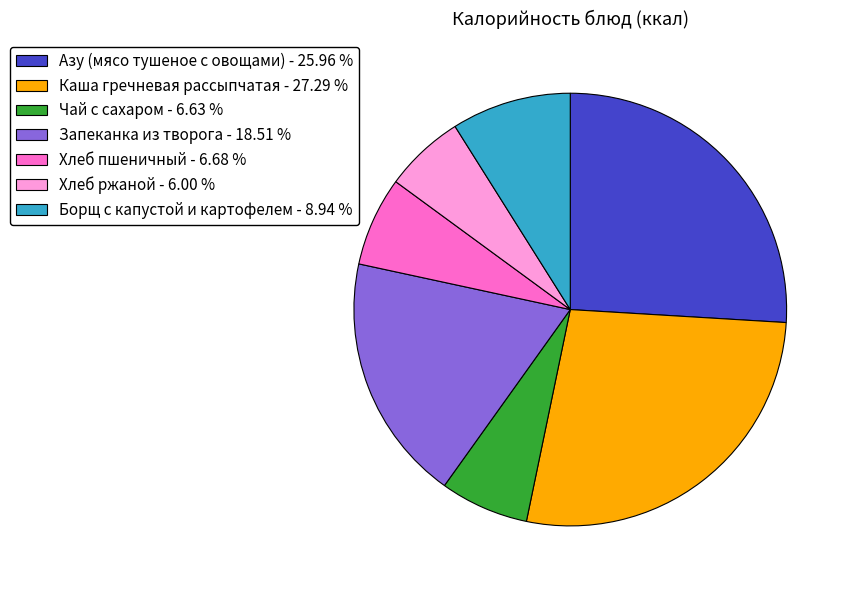

Is there any slice that represents more than half of the pie?

No